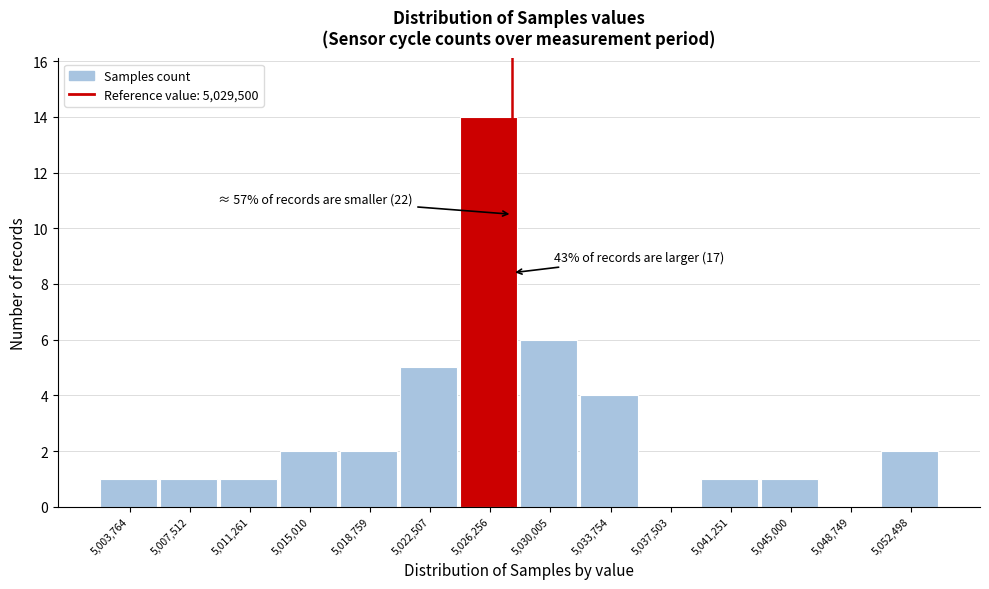

Reading left to right, transcribe all the data shown in this chart.

5,003,764=1	5,007,512=1	5,011,261=1	5,015,010=2	5,018,759=2	5,022,507=5	5,026,256=14	5,030,005=6	5,033,754=4	5,037,503=0	5,041,251=1	5,045,000=1	5,048,749=0	5,052,498=2